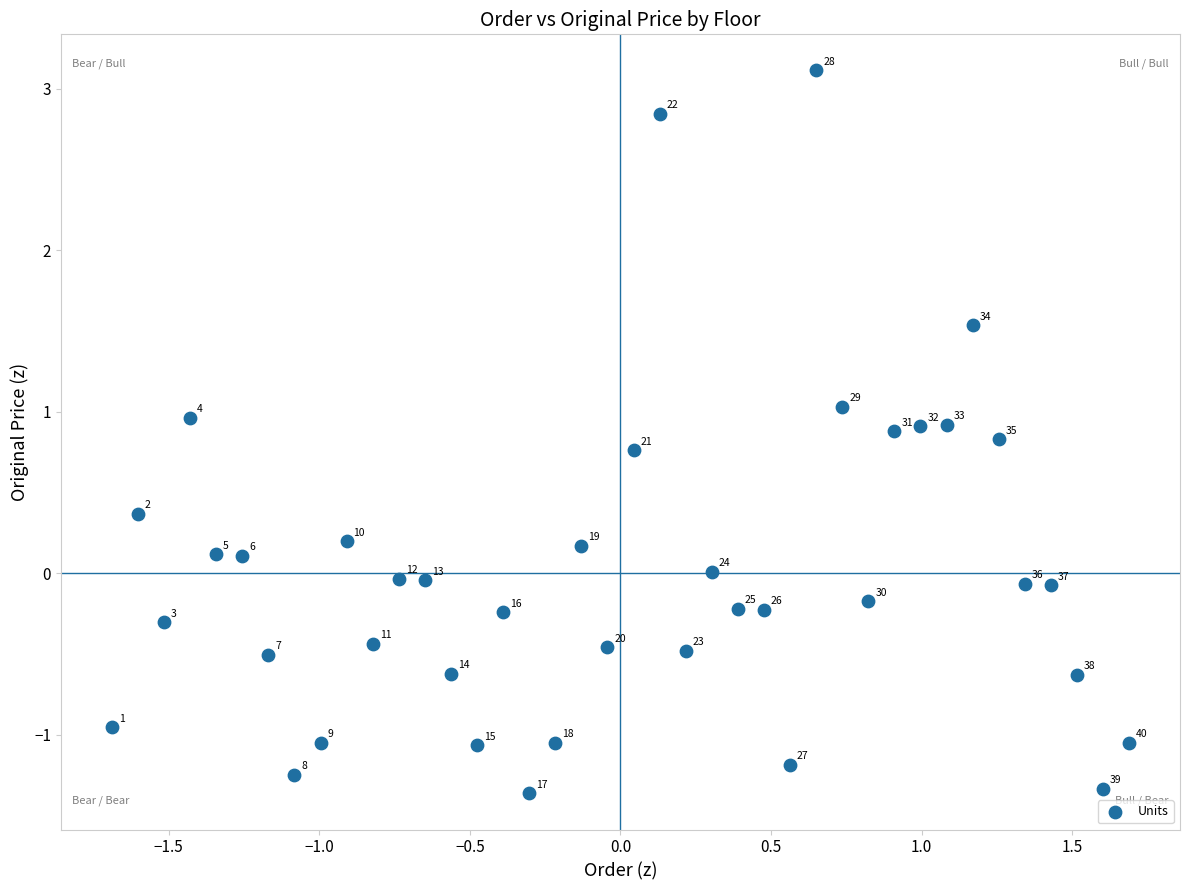

What is the range of Y values (max minus min)?

4.5